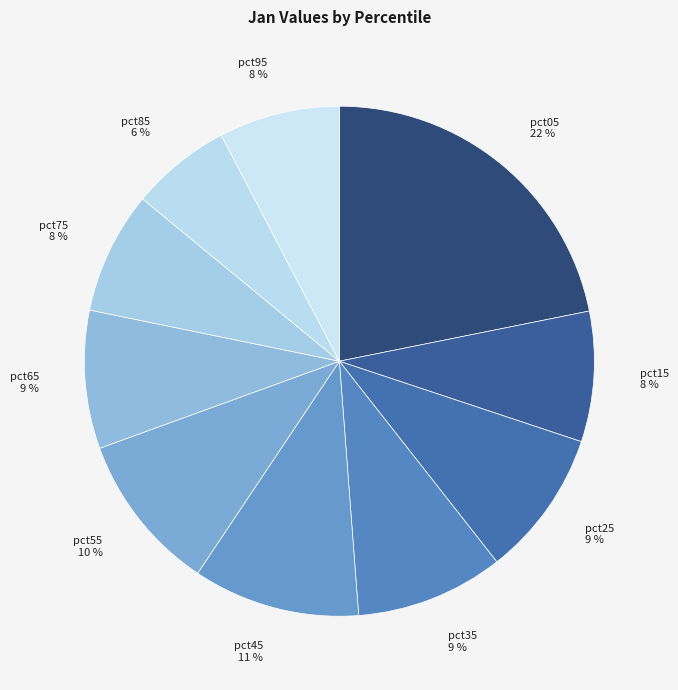

Which slice is the smallest?

pct85